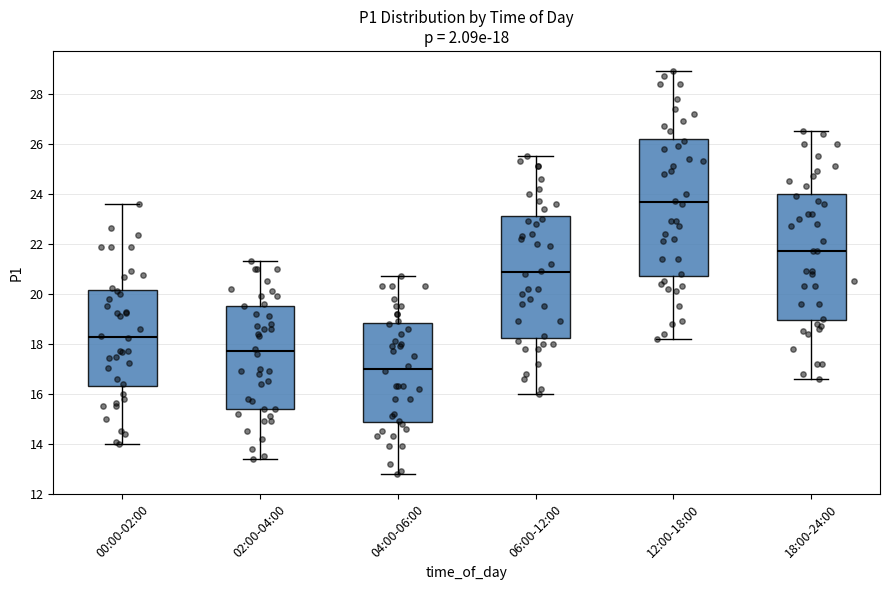

Comparing the boxes themselves (not the whiskers), which one is the tallest?

12:00-18:00